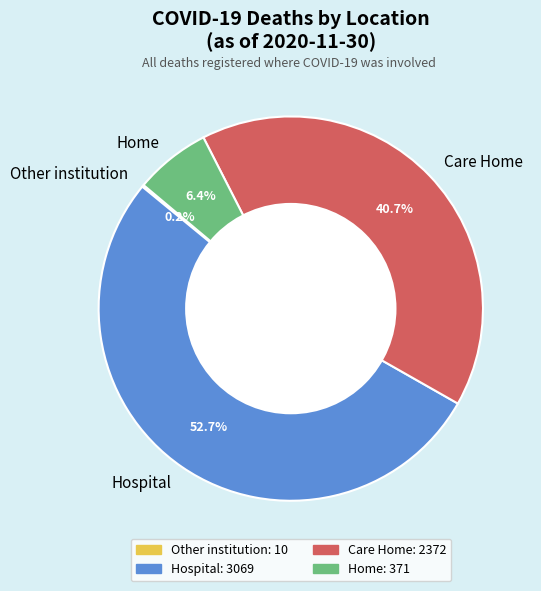

Which slice is the largest?

Hospital